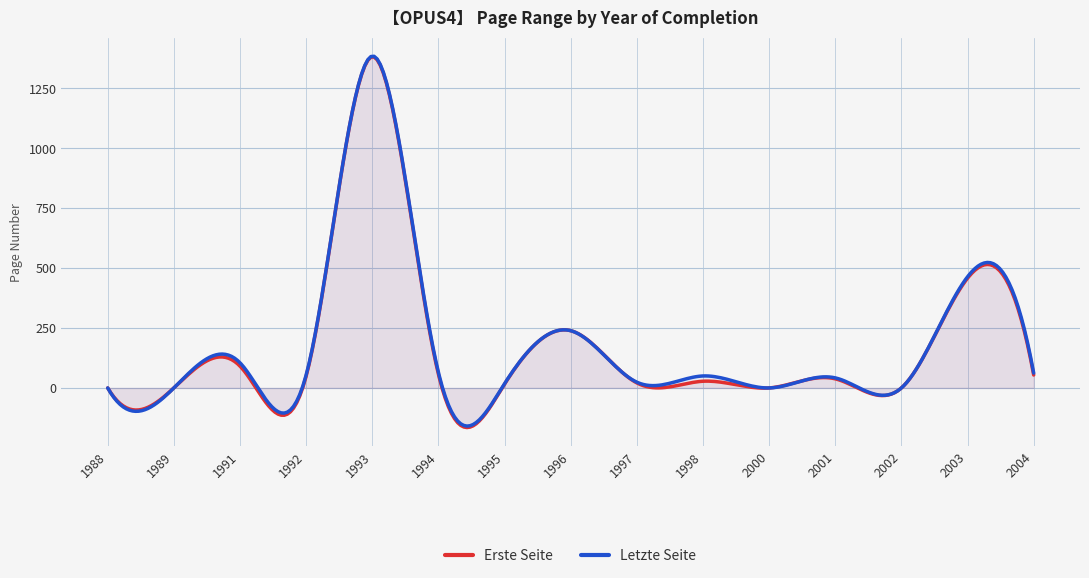

True or false: Erste Seite has more than 1 interior local peaks.

True